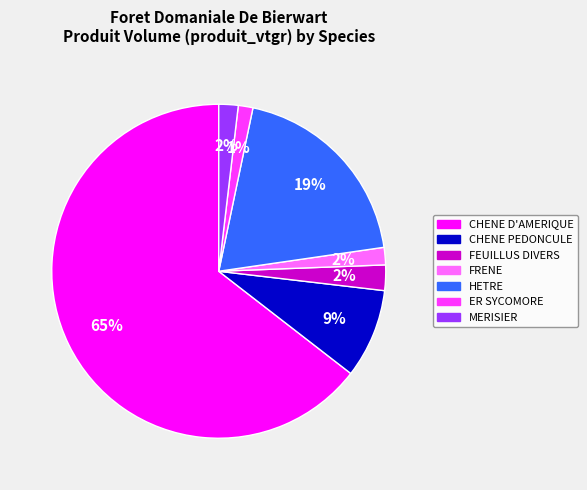

Count the number of slices in the pie.

7